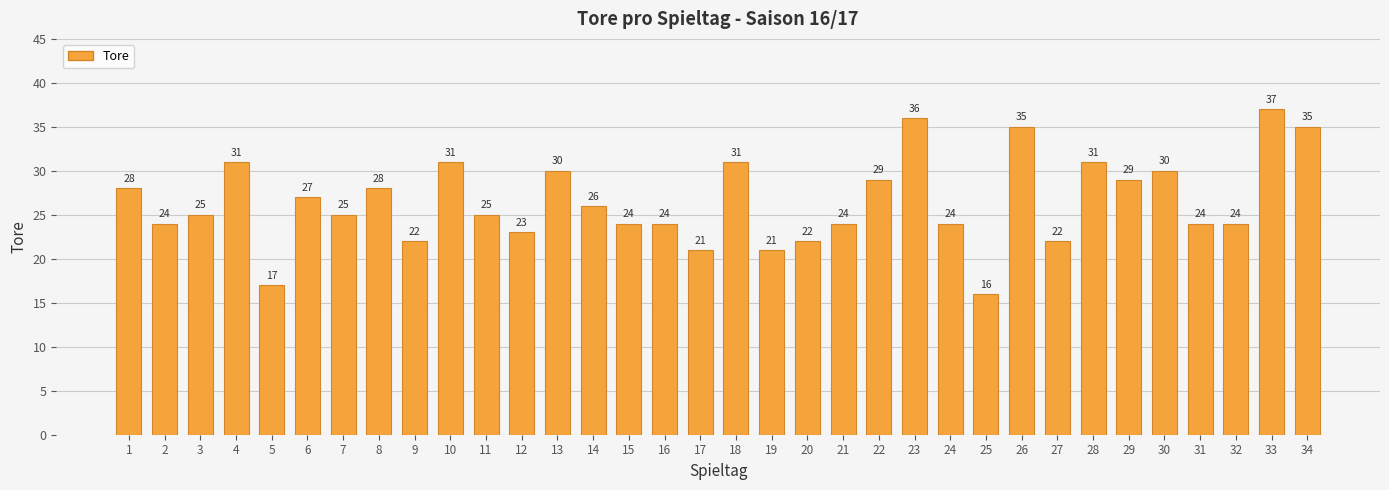

At which label is the value closest to 26?

14